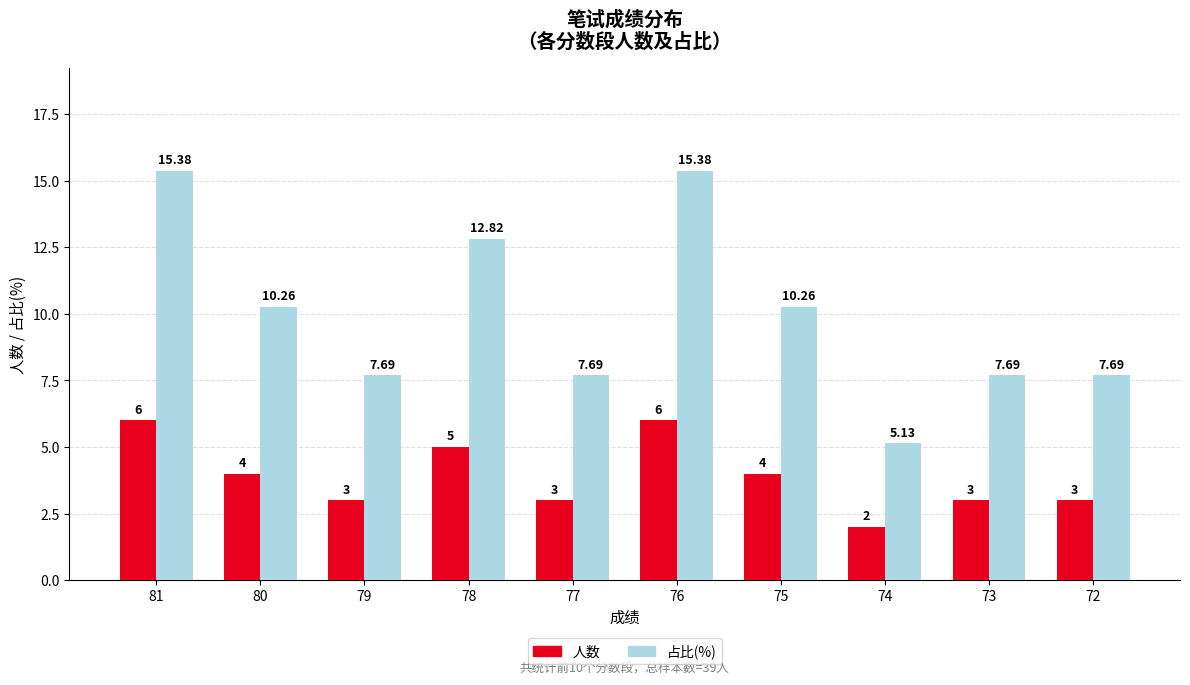

At 73, list the series in order from largest to smallest.

占比(%), 人数